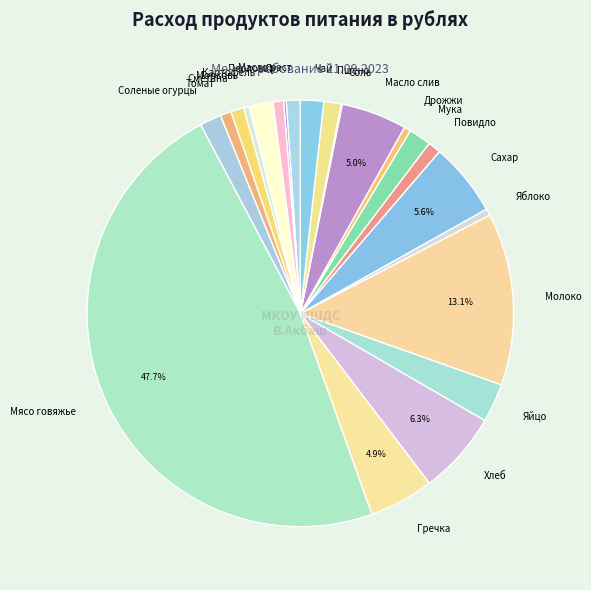

What is the ratio of the value at Соленые огурцы to the value at Сахар?

0.3